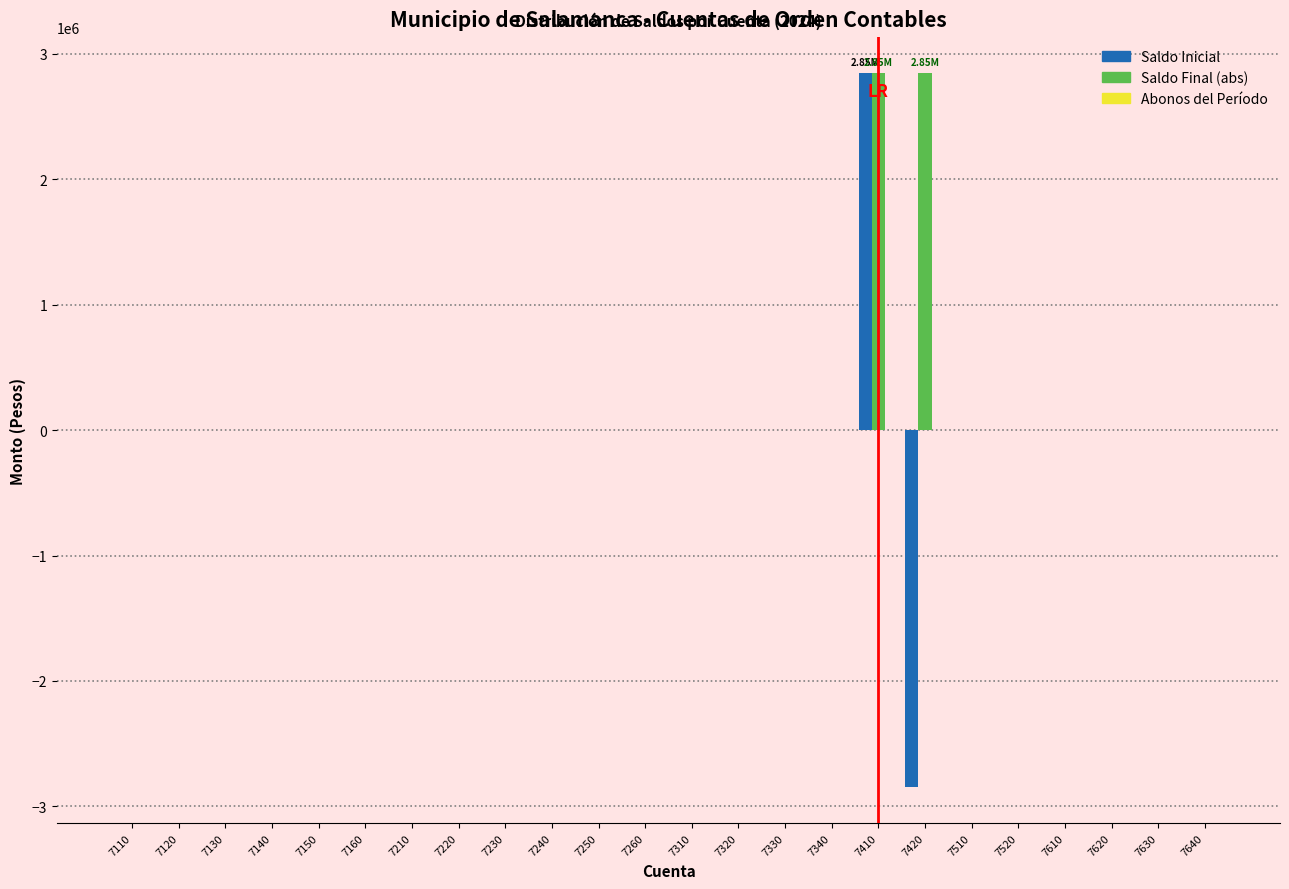

At which category is the sum across all series the highest?

7410